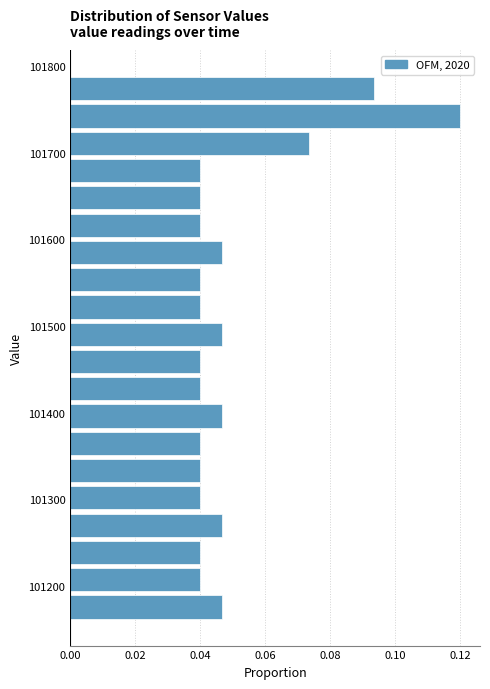

Around what value on the y-axis is the longest bar? Give the approximate position of its centre, as read against the axis.

101740